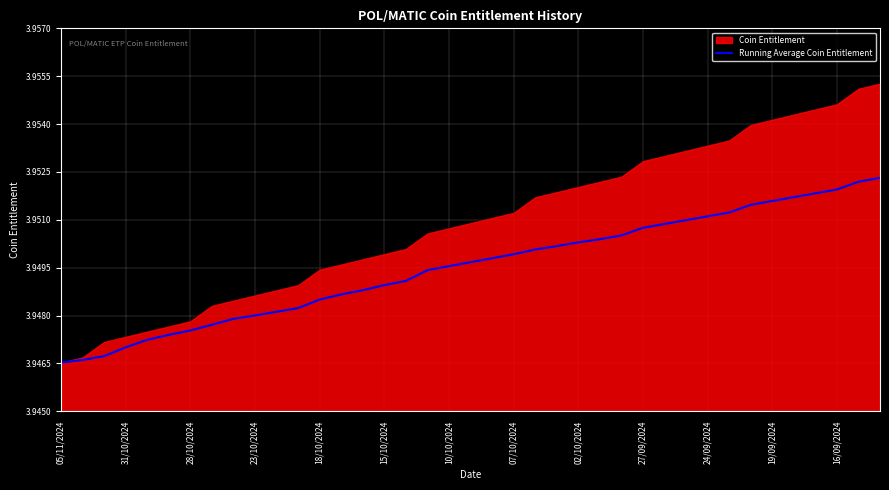

Is it true that the value at 20 is 1.4?

False